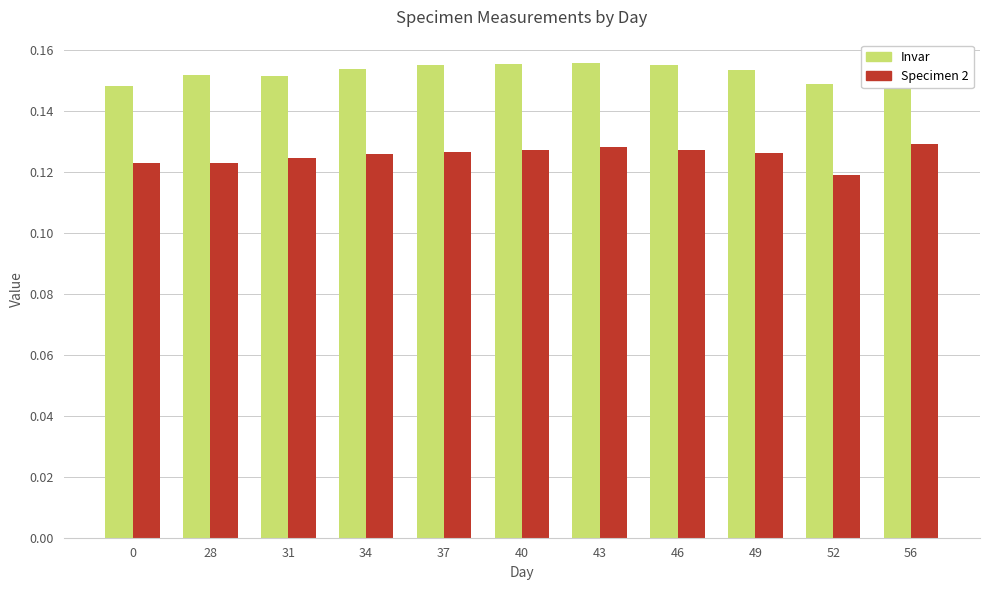

At how many categories does at least one series exceed 0?

11